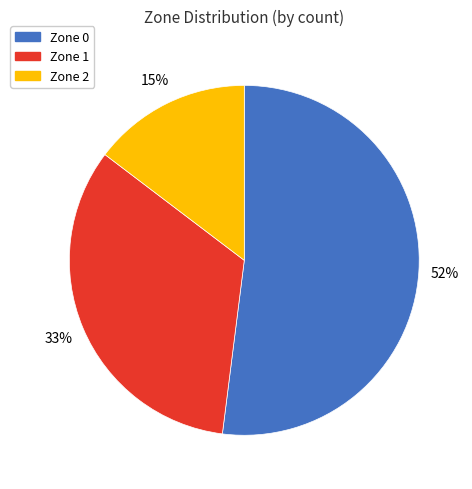

True or false: Zone 0 accounts for 40% of the total.

False